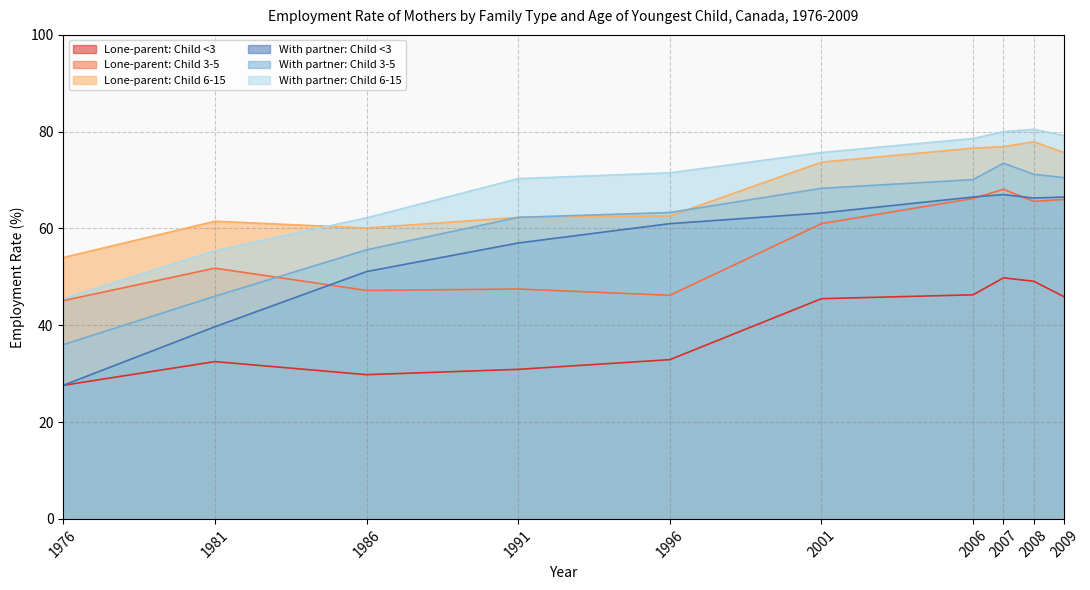

True or false: Lone-parent: Child 6-15 and With partner: Child 6-15 intersect in this chart.

True